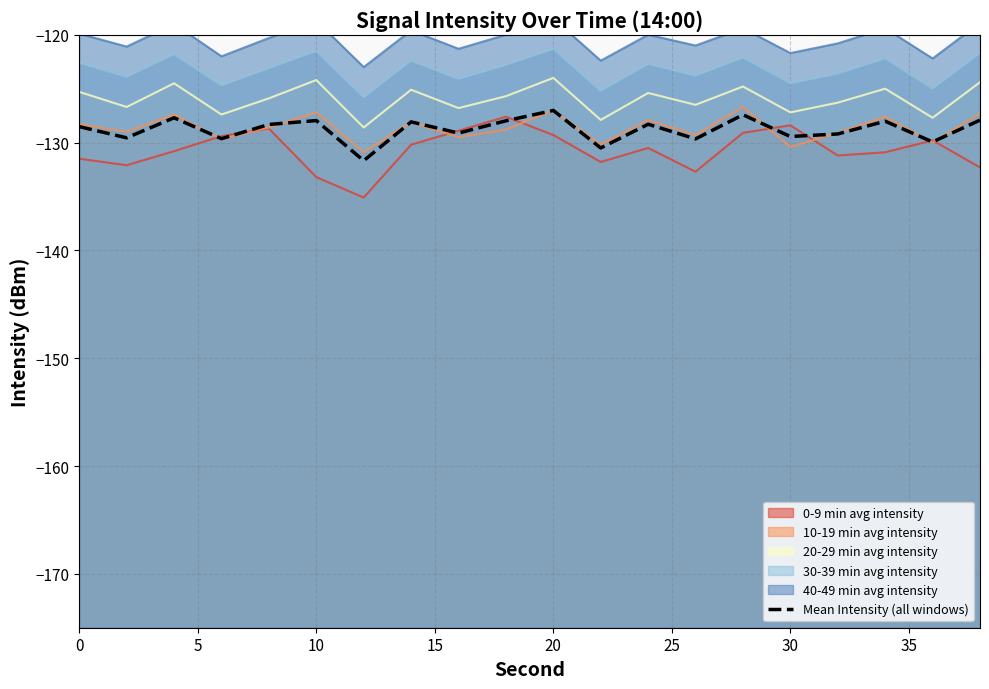

True or false: the data has more than 0 interior local peaks.

True